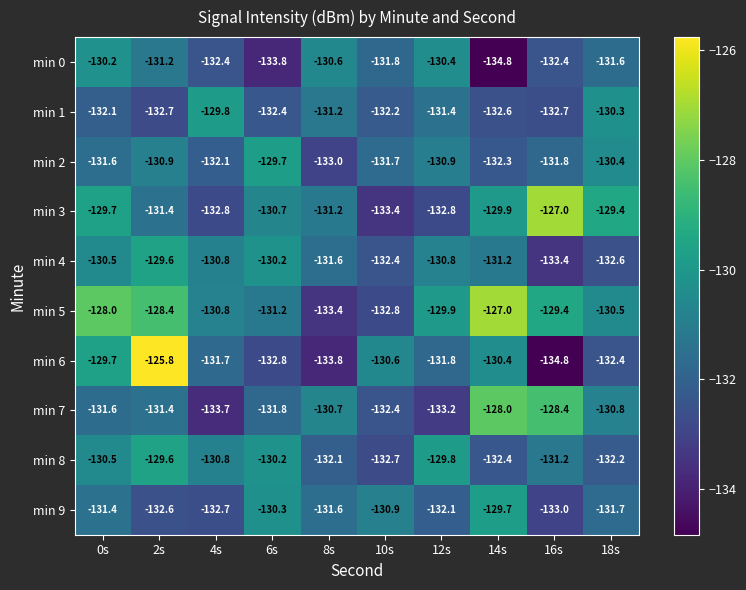

What is the spread (max minus min) of values at 18s?

3.2